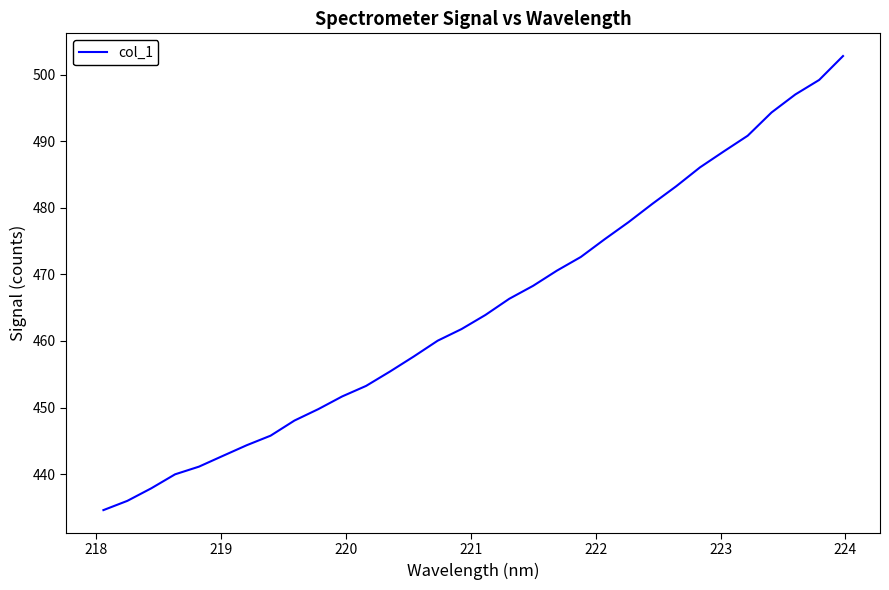

What is the maximum value shown in the chart?

502.8